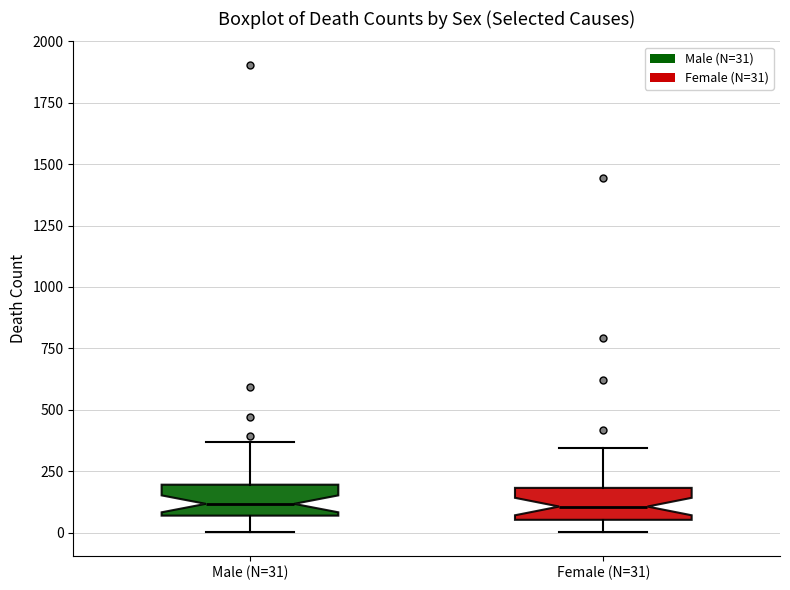

Reading left to right, transcribe this box plot: for each box, give where its median line is, the range the box spans, and where its two whiskers end, as read against the y-axis. The values are not printed on the chart, so give them approximately, as read against the axis.

Male (N=31): median 100, box 50 to 200, whiskers 0 to 350
Female (N=31): median 100, box 50 to 200, whiskers 0 to 350